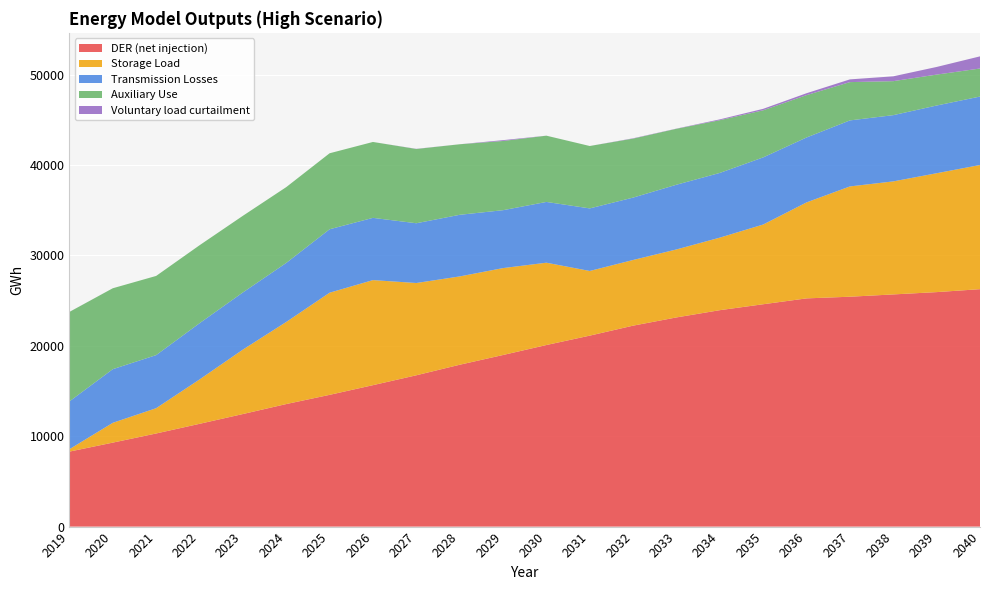

Reading right to left, list all the values displayed in this chart.

DER (net injection): 26259	25934	25678	25424	25240	24592	23936	23135	22224	21120	20081	18978	17900	16734	15642	14570	13552	12448	11365	10298	9287	8293
Storage Load: 13734	13149	12502	12199	10616	8818	8024	7519	7264	7153	9106	9613	9768	10207	11620	11298	9079	7127	4906	2797	2191	268
Transmission Losses: 7570	7488	7326	7302	7180	7425	7157	7157	6899	6919	6720	6403	6816	6609	6884	7016	6528	6320	6219	5870	5932	5284
Auxiliary Use: 3103	3420	3760	4235	4684	5209	5831	6188	6525	6901	7328	7654	7802	8213	8395	8405	8386	8477	8623	8758	8950	9897
Voluntary load curtailment: 1342	845	534	302	211	162	91	20	35	0	2	93	1	18	0	0	0	0	0	0	0	4